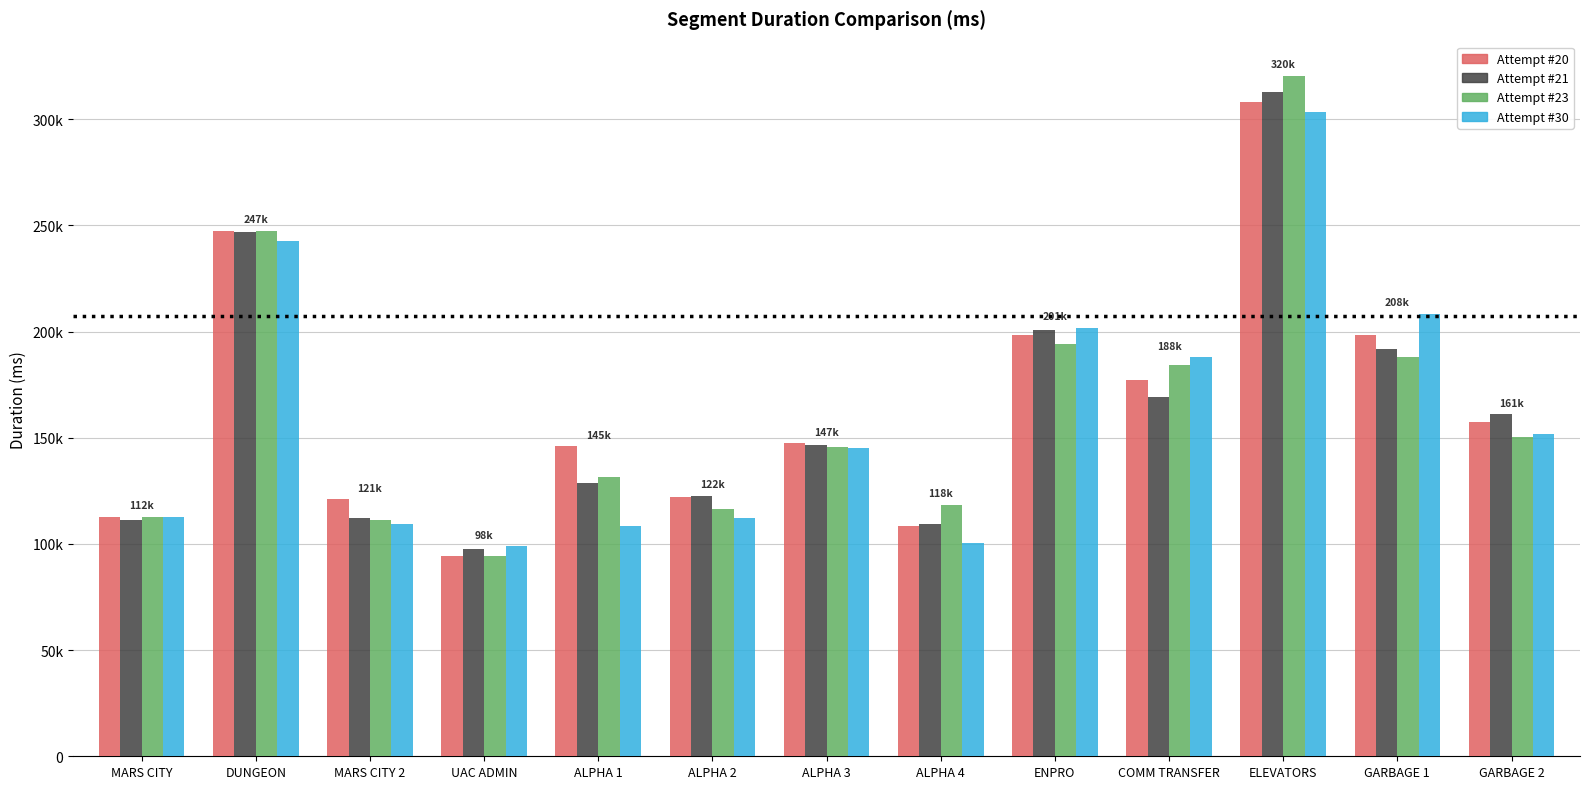

Are the bars grouped side by side (vs. stacked)?

Yes